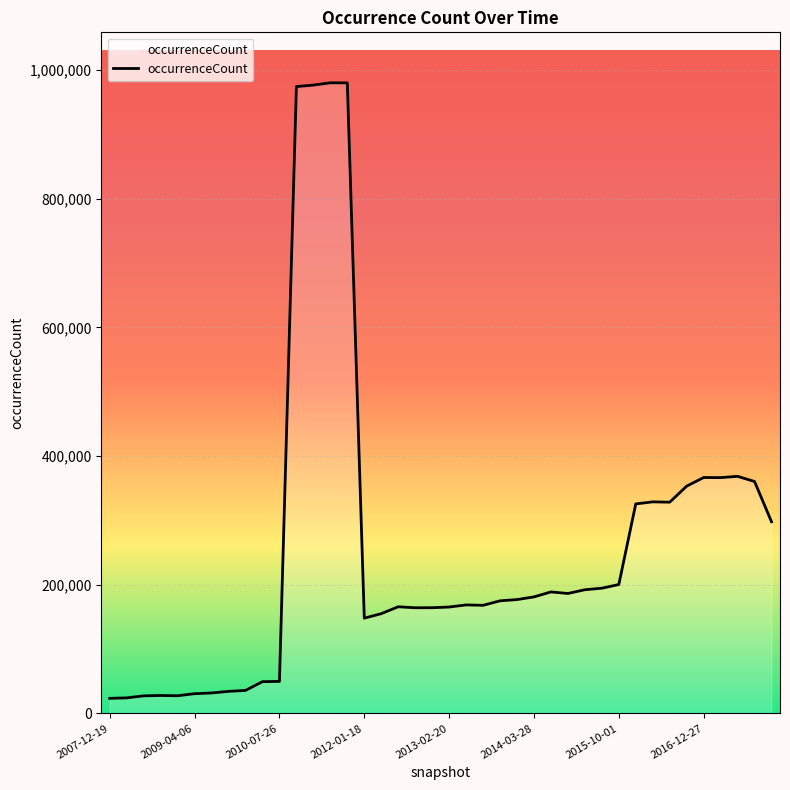

What is the smallest value displayed?

23461